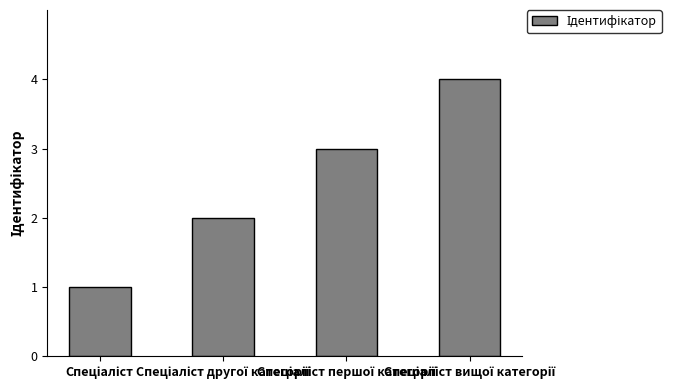

What is the greatest value displayed?

4